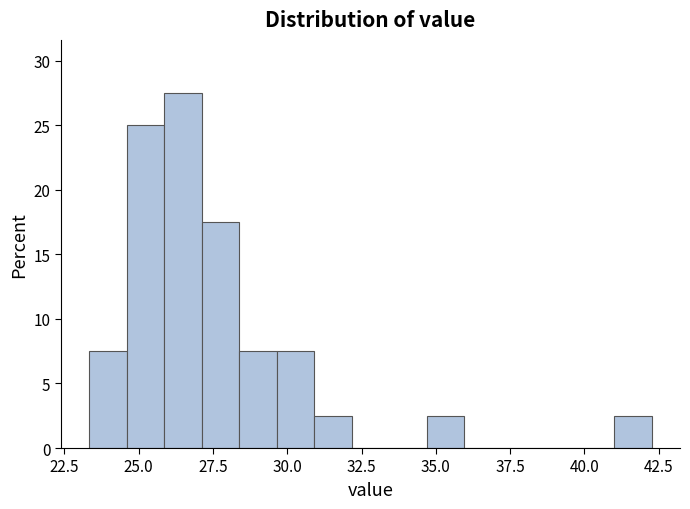

Read against the x-axis, roughly where is the centre of the tallest bar?

26.5